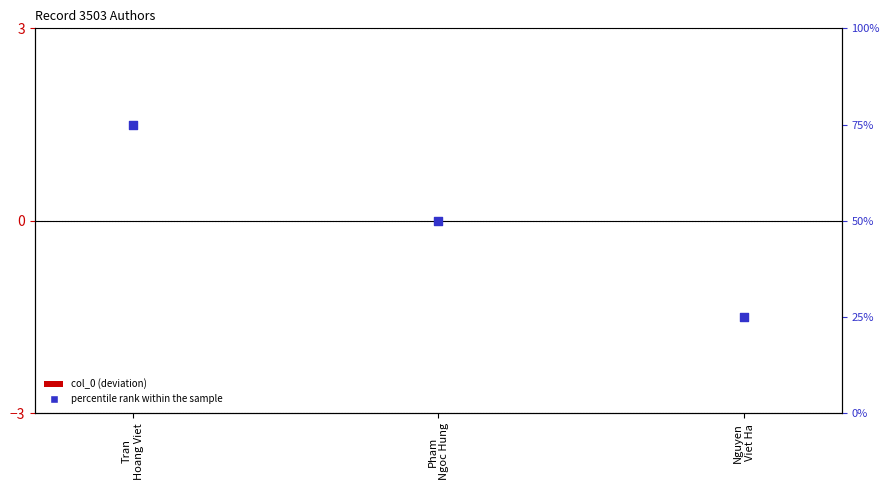

Which series has the widest spread of Y values?

percentile rank within the sample